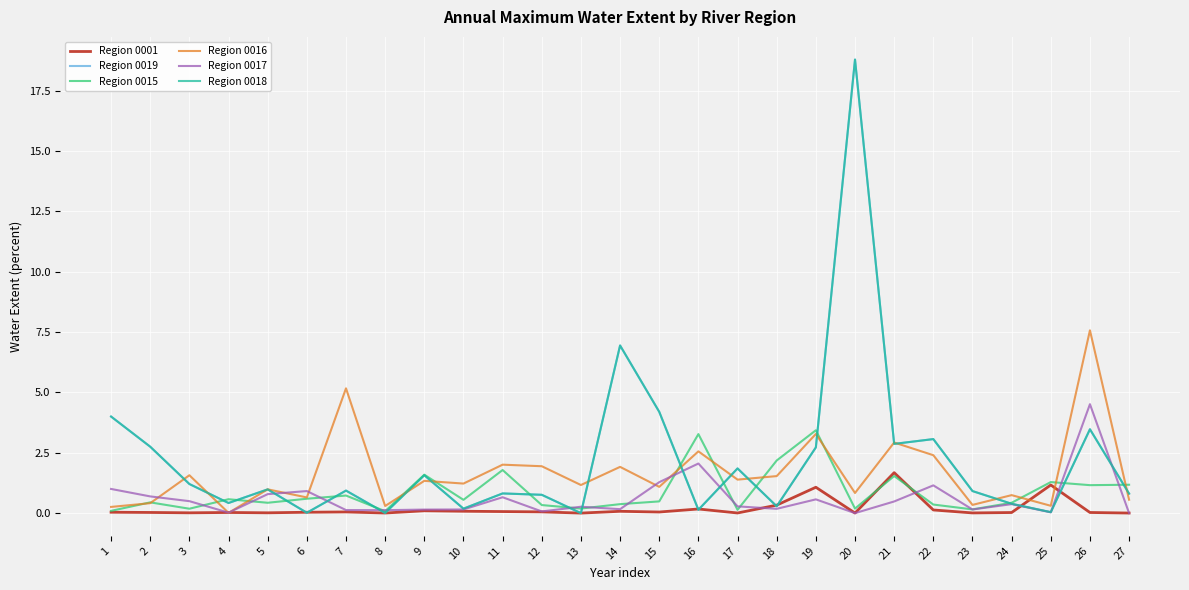

At which category is the sum across all series the highest?

20